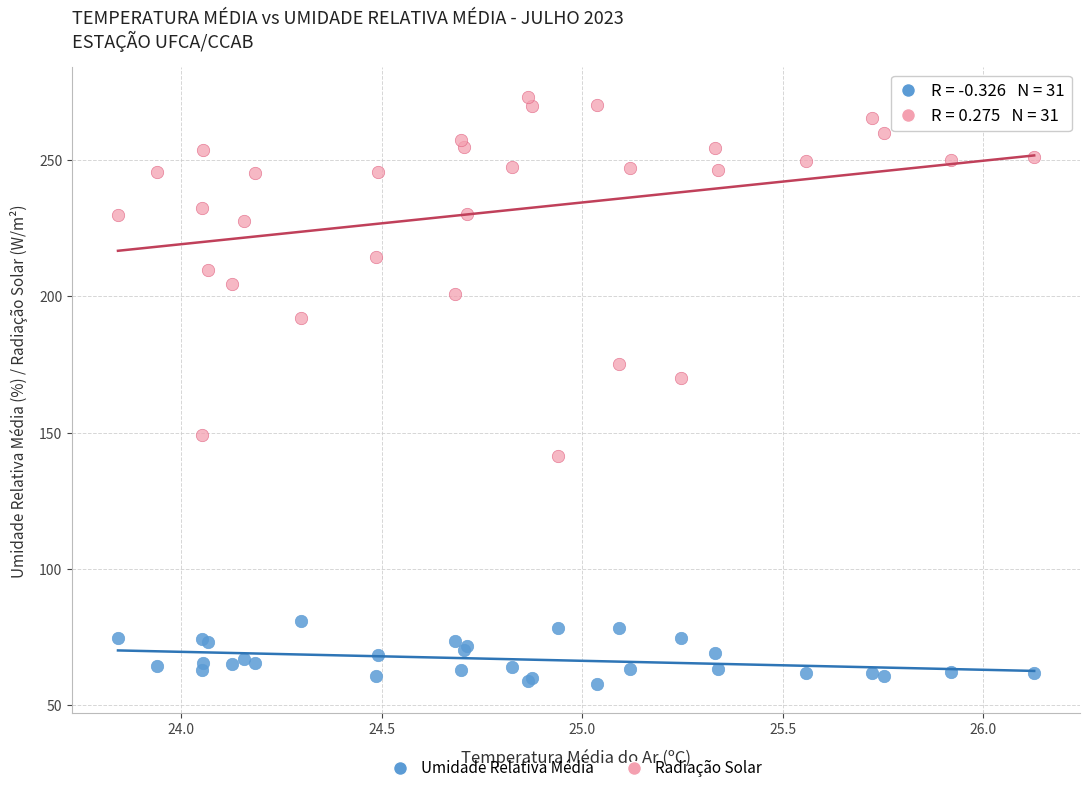

Across all series, what Y value is closest to 165?

170.0